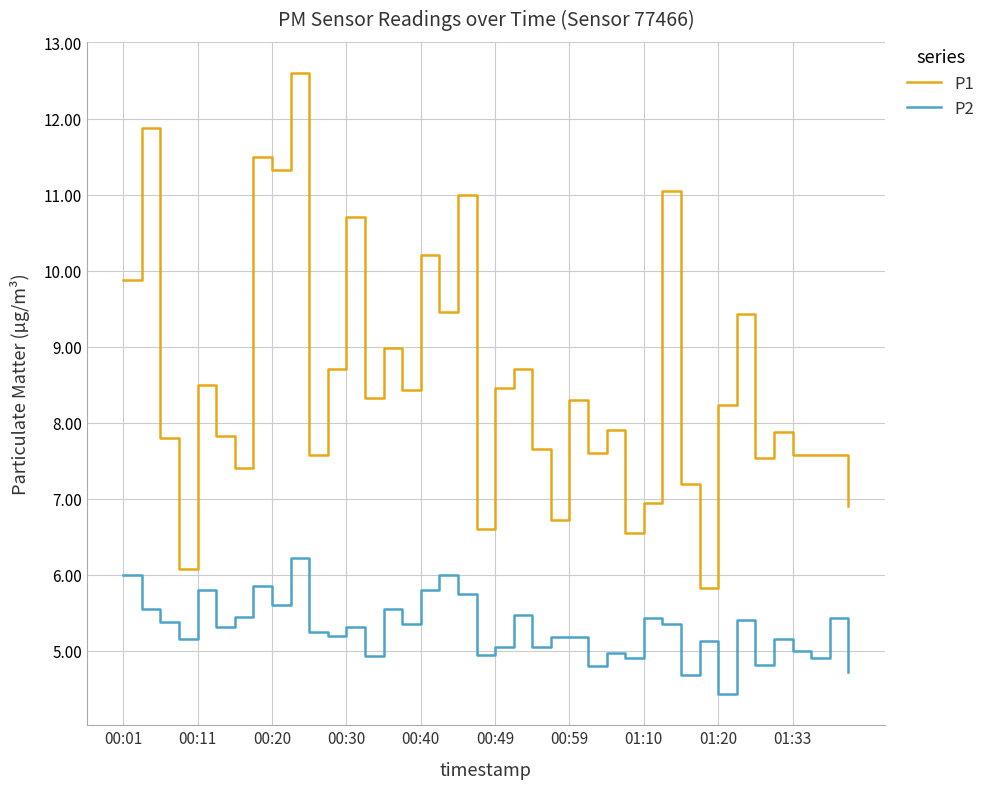

True or false: P2 and P1 intersect in this chart.

False